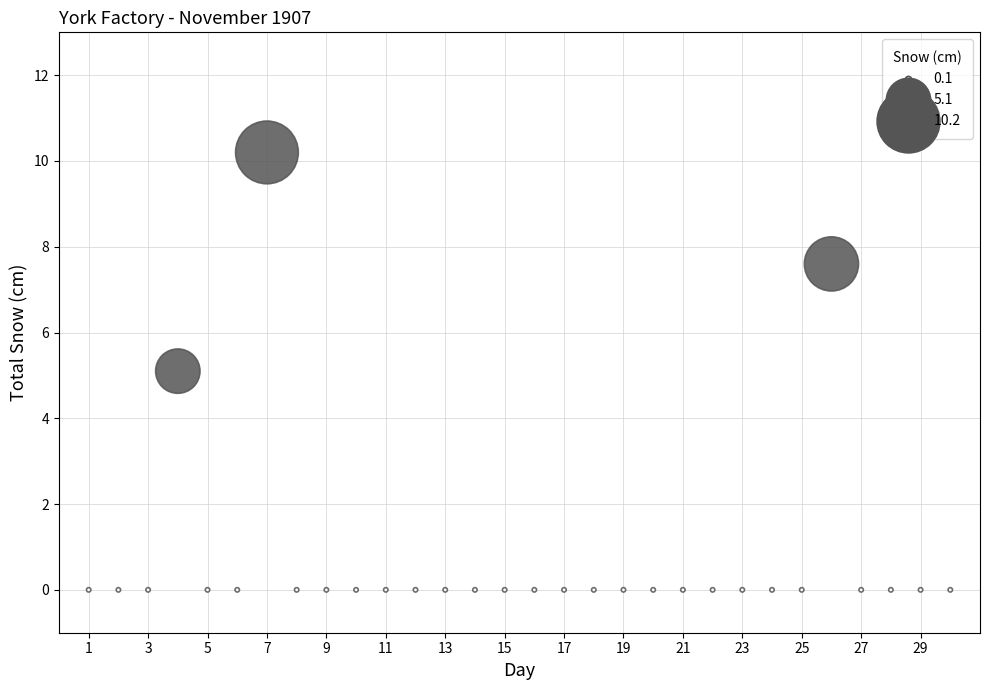

What is the range of Y values (max minus min)?

10.2